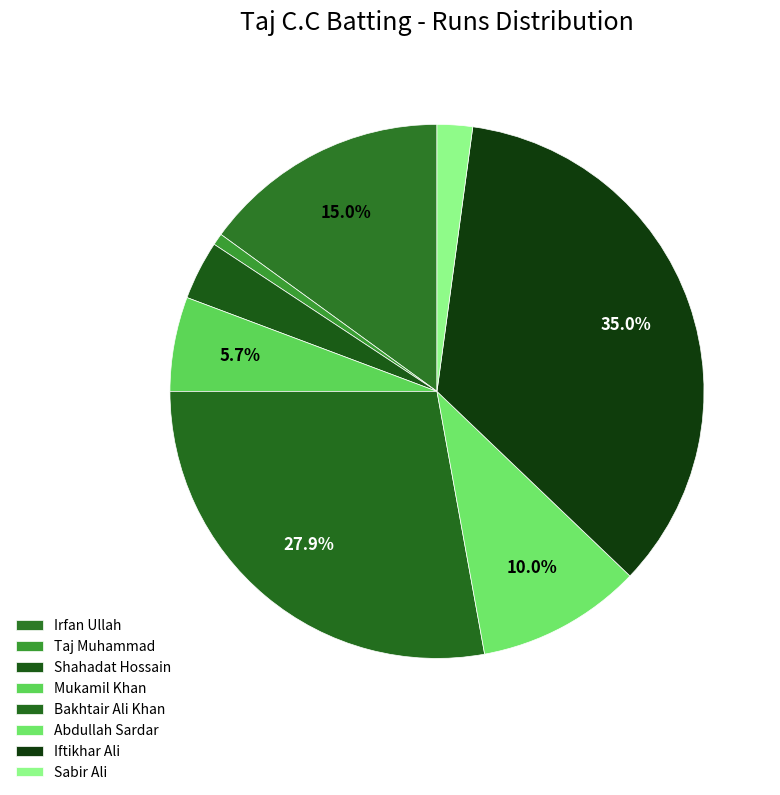

The Iftikhar Ali slice represents 29% of the pie. True or false?

False